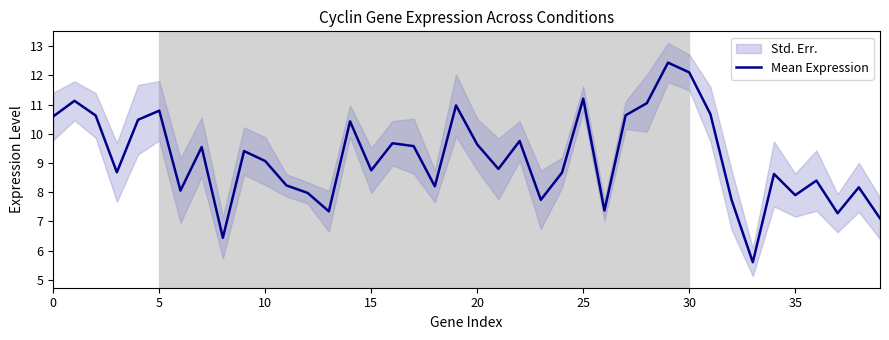

What is the smallest value displayed?

5.6